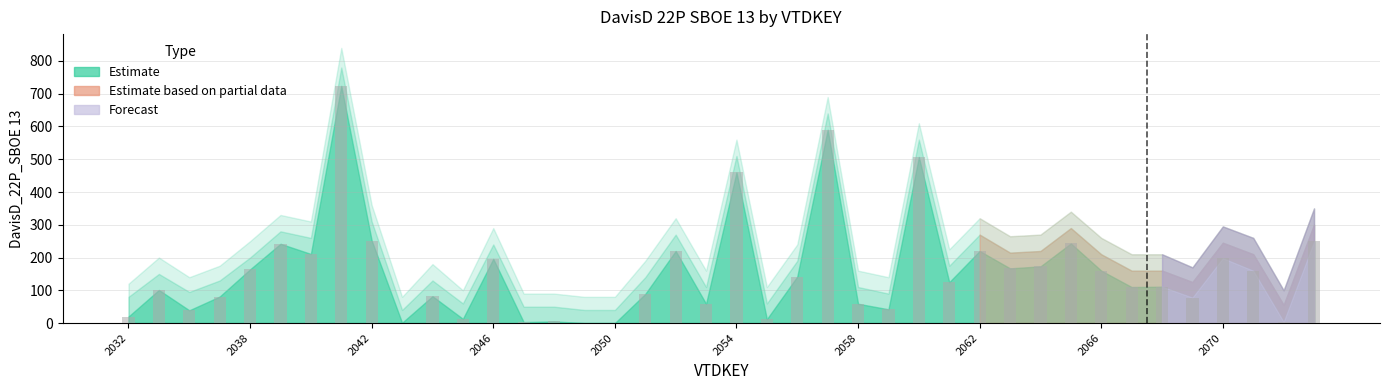

What is the sum of all values?

6312